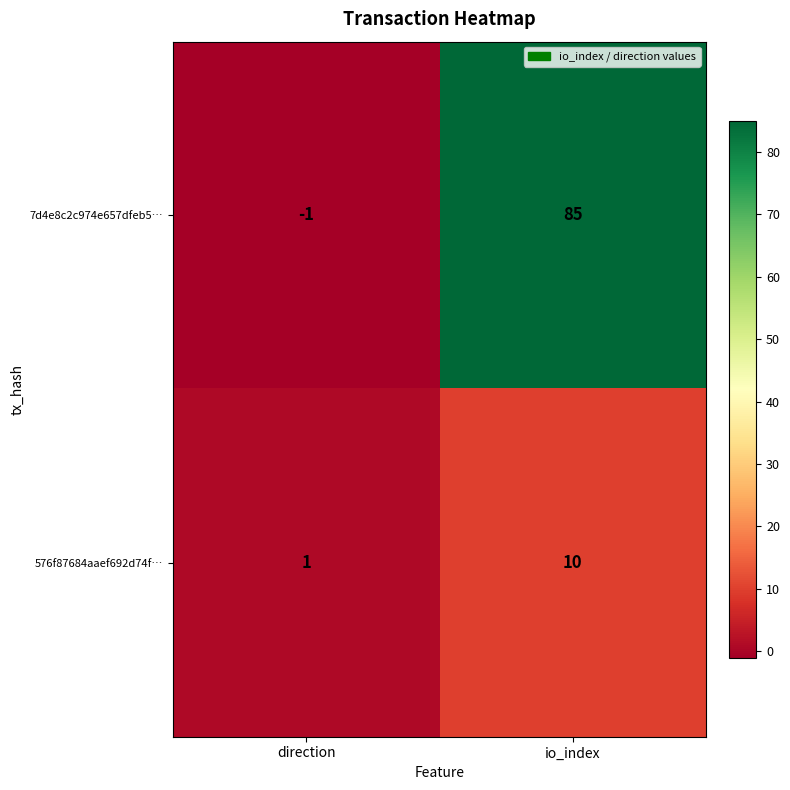

What is the difference between the 576f87684aaef692d74f… values at direction and io_index?

9